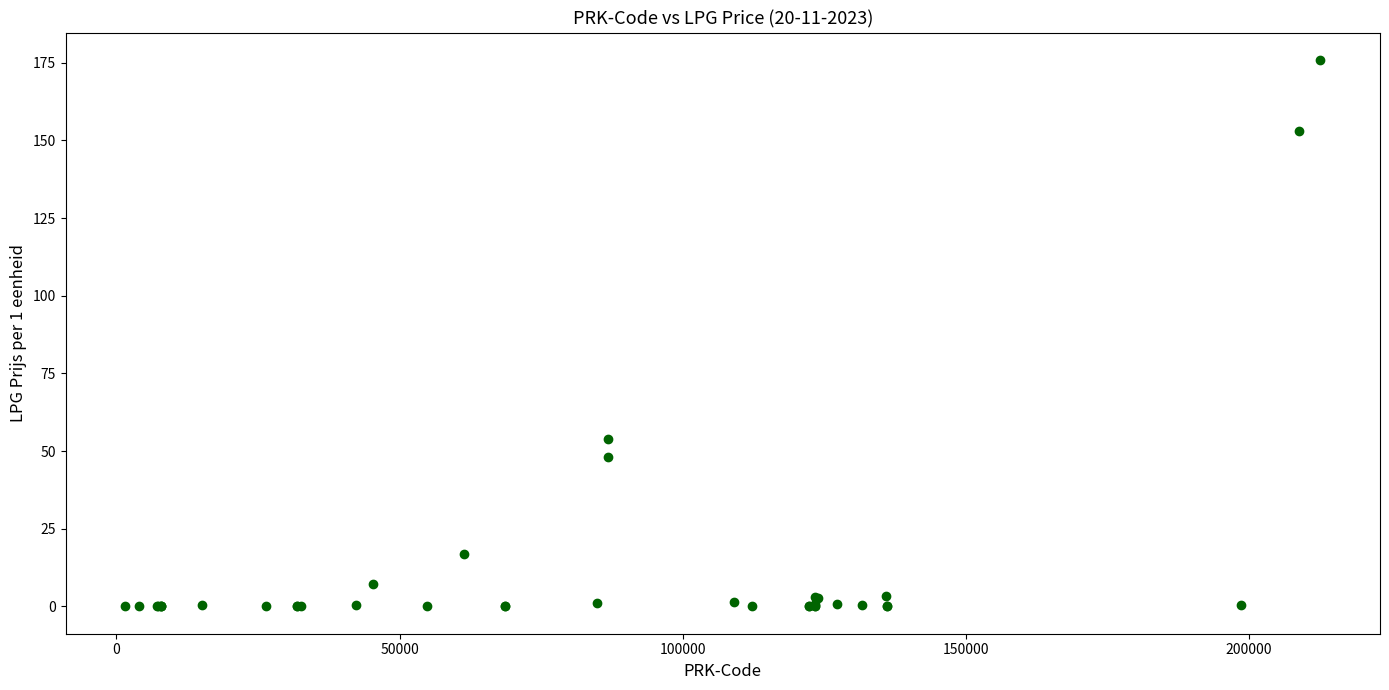

What Y value in the scatter plot is closest to 87?

53.8